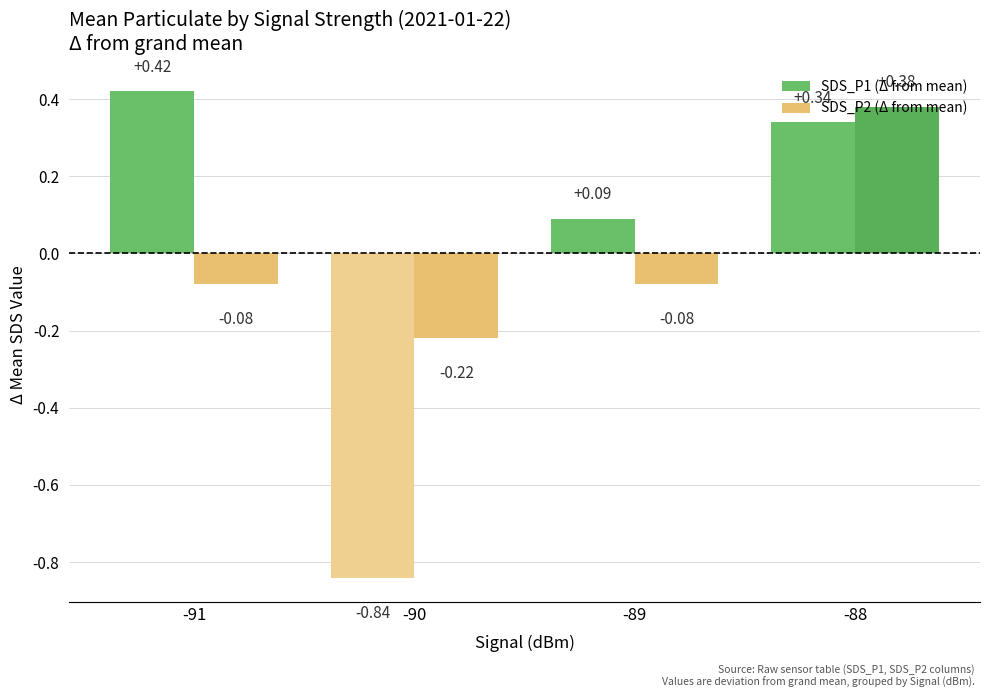

Which series has the widest spread of values?

SDS_P1 (Δ from mean)